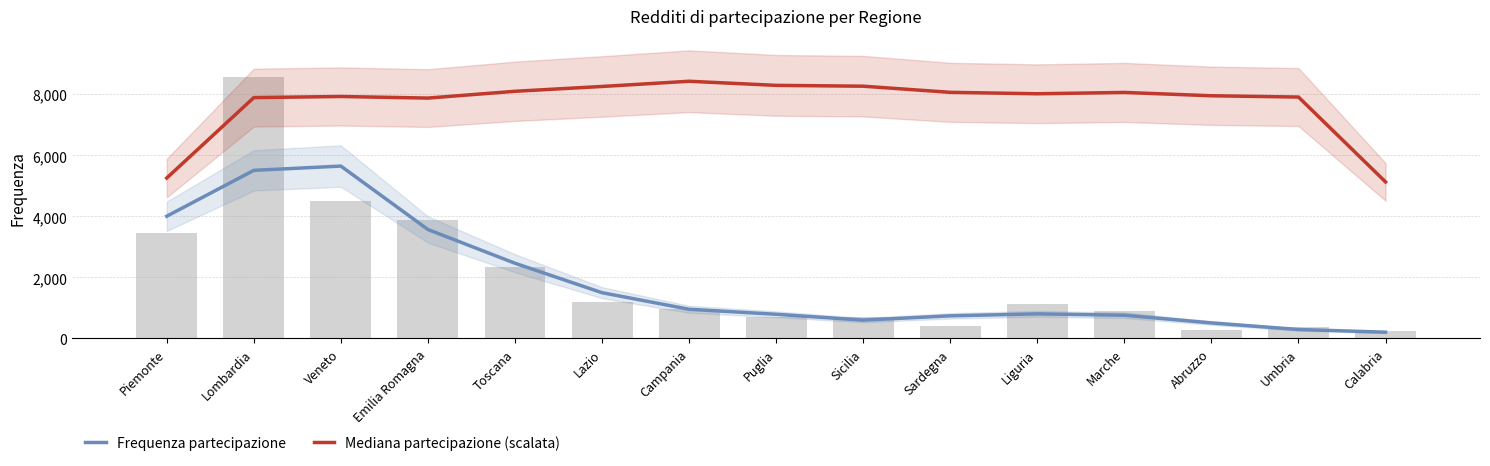

What is the sum of the Frequenza partecipazione values at Lombardia and Piemonte?

9517.3